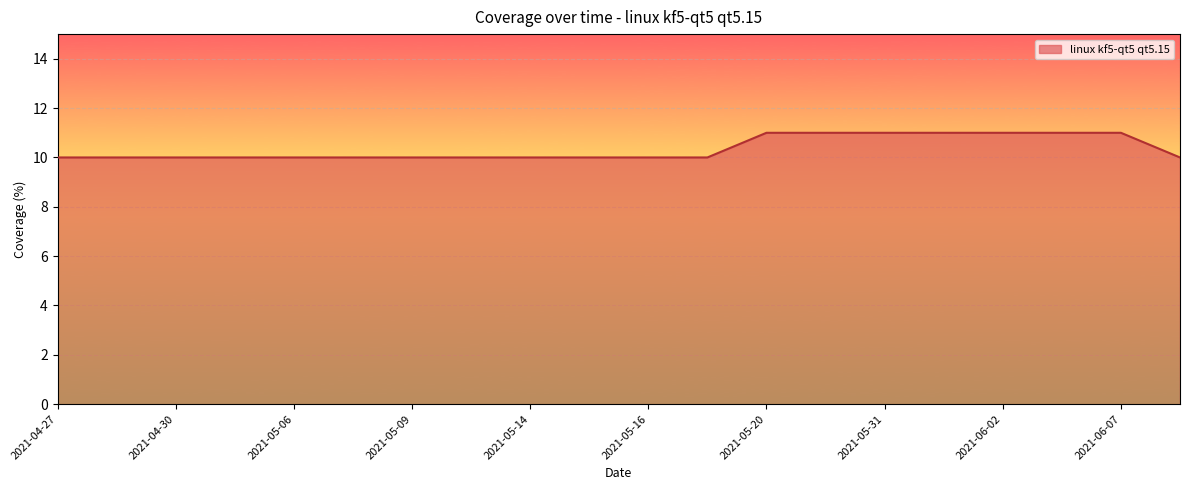

What is the maximum value shown in the chart?

11